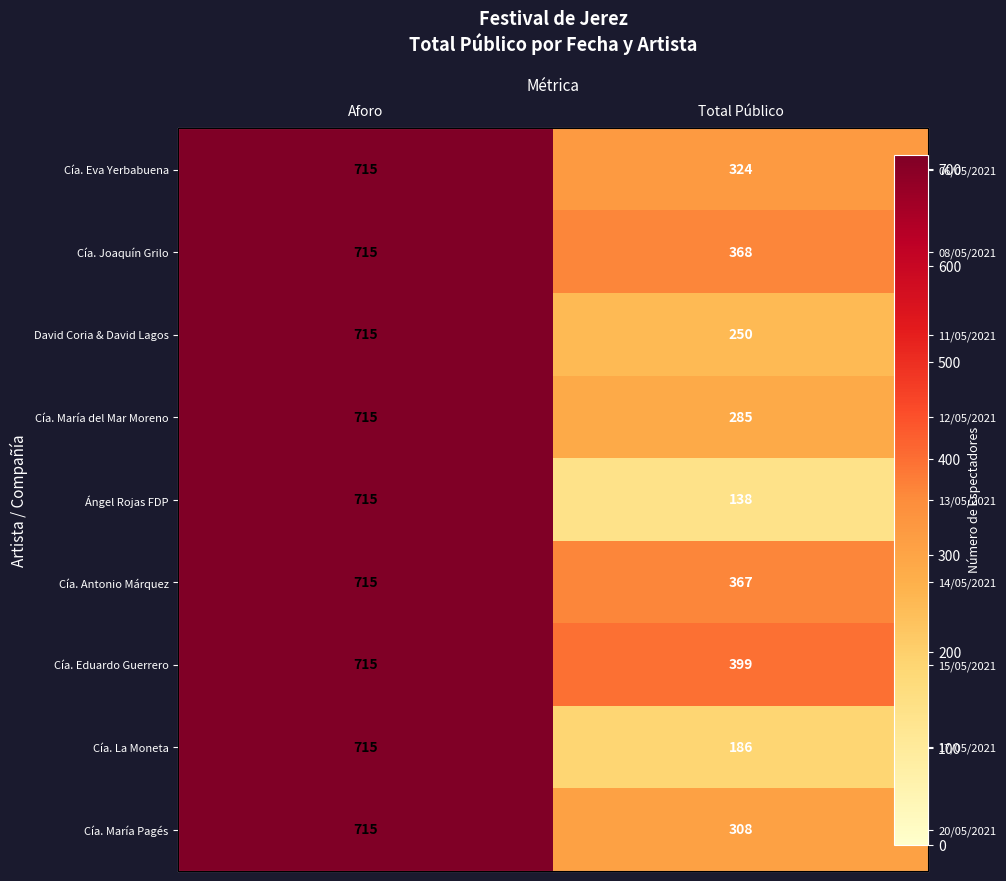

Rank the series by their maximum value, from lowest to highest.

Cía. Eva Yerbabuena, Cía. Joaquín Grilo, David Coria & David Lagos, Cía. María del Mar Moreno, Ángel Rojas FDP, Cía. Antonio Márquez, Cía. Eduardo Guerrero, Cía. La Moneta, Cía. María Pagés